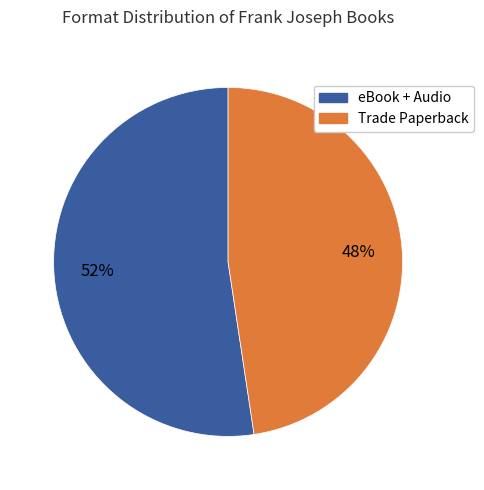

Is there a majority slice in this chart?

Yes